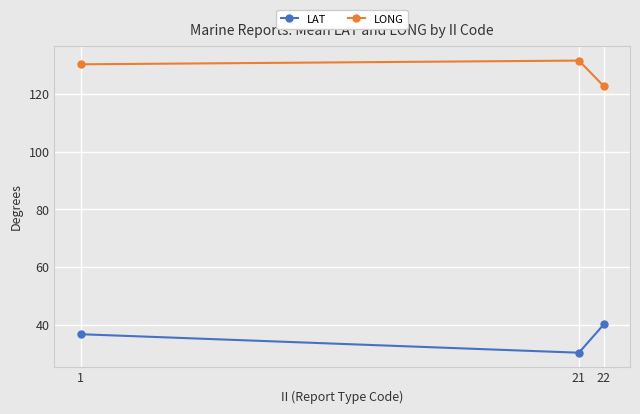

Reading right to left, transcribe all the data shown in this chart.

LAT: 40.1	30.2	36.6
LONG: 122.7	131.7	130.4